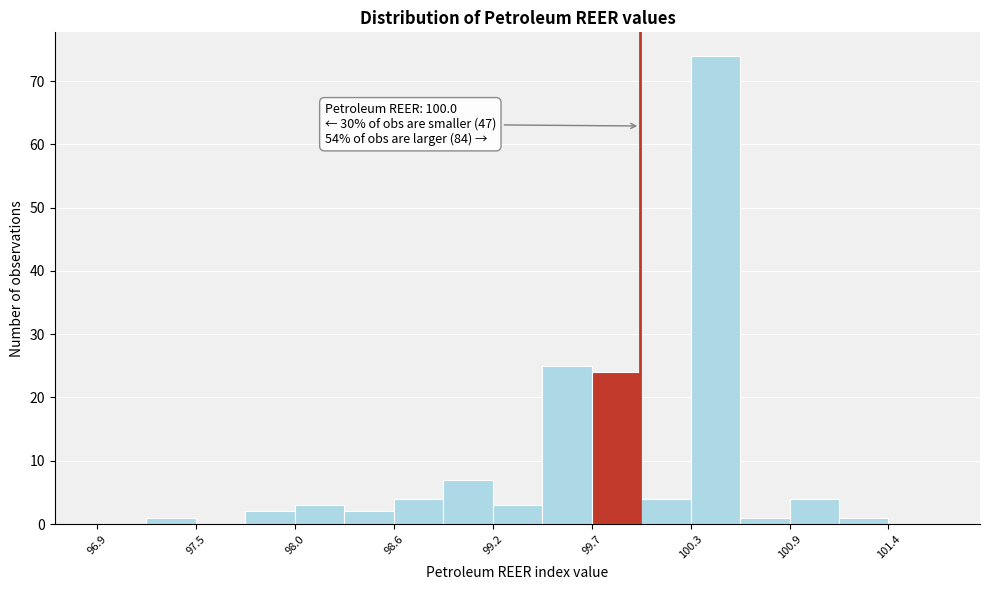

Read against the x-axis, roughly where is the centre of the tallest bar?

100.4